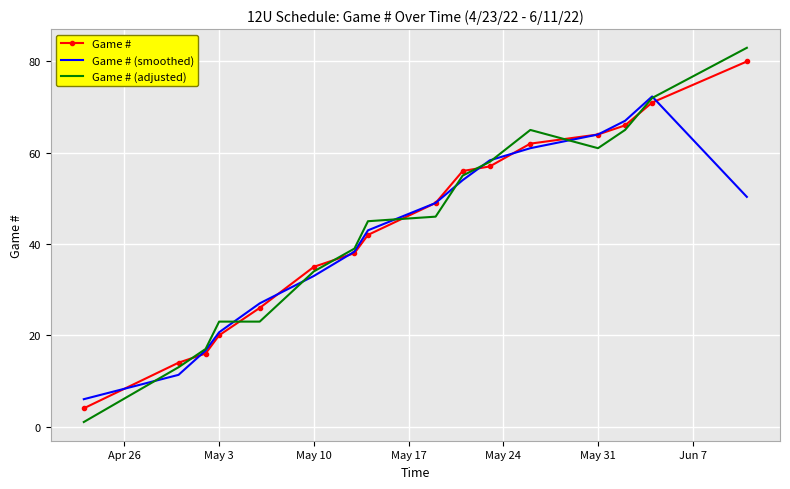

Which series has the largest range (max minus min)?

Game # (adjusted)